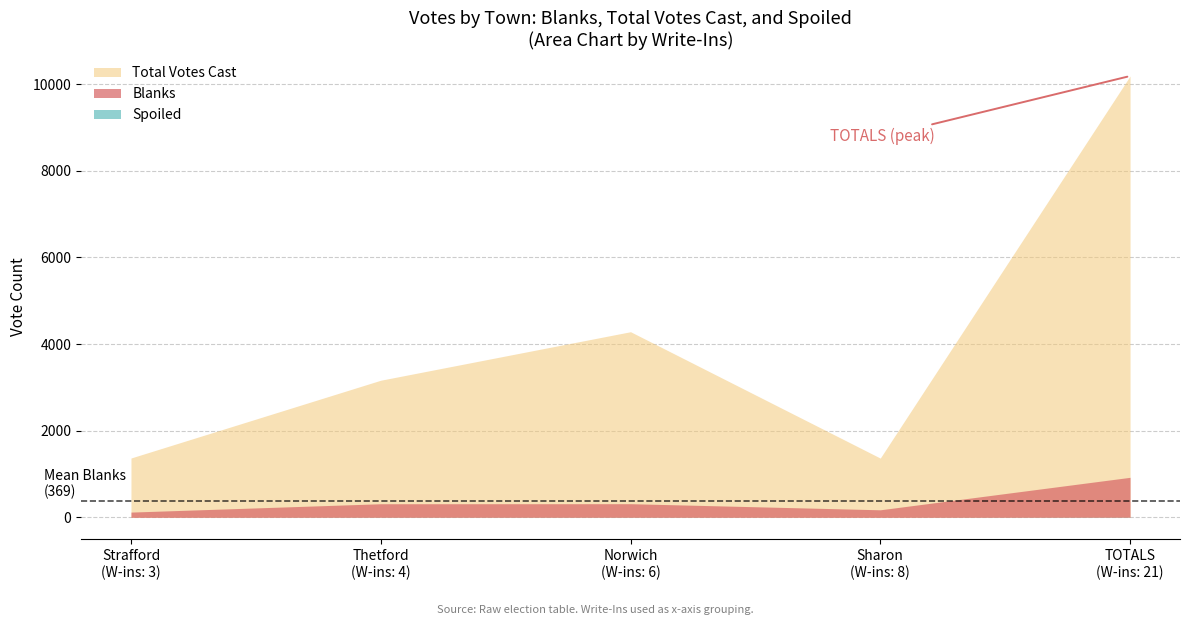

Which series changed the most between Sharon and TOTALS?

Total Votes Cast